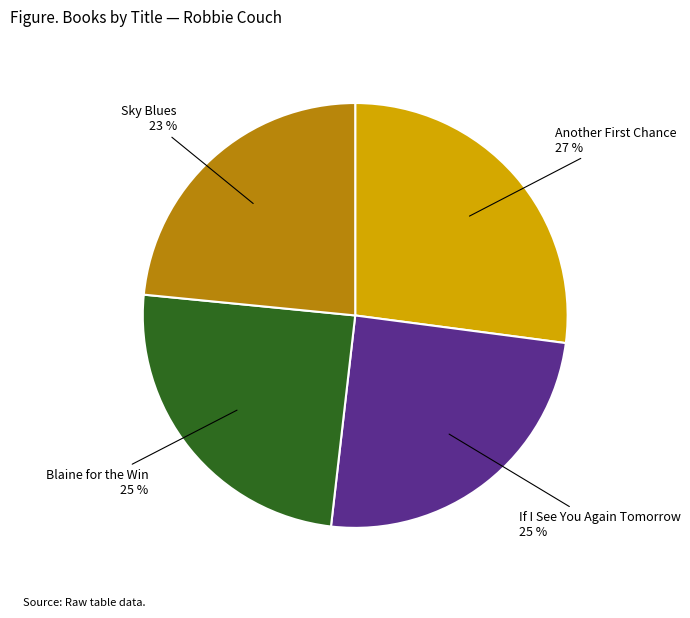

To the nearest percent, what is the average slice percentage?

25%